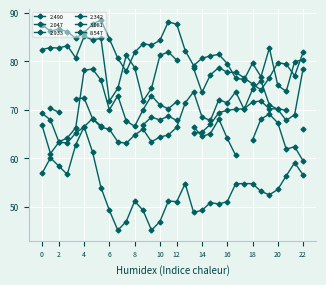

The value of 2.490 at 6 is 51.4. True or false?

False